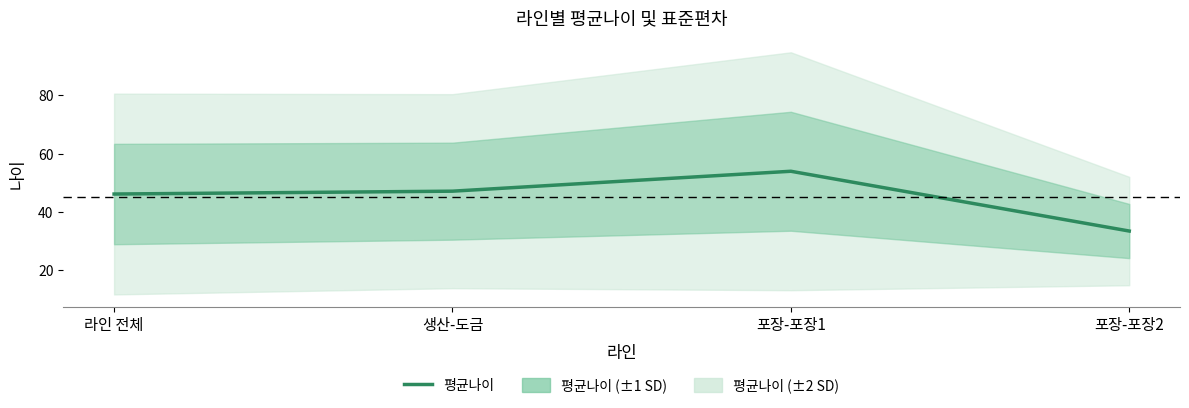

Rank the categories by value from lowest to highest.

포장-포장2, 라인 전체, 생산-도금, 포장-포장1